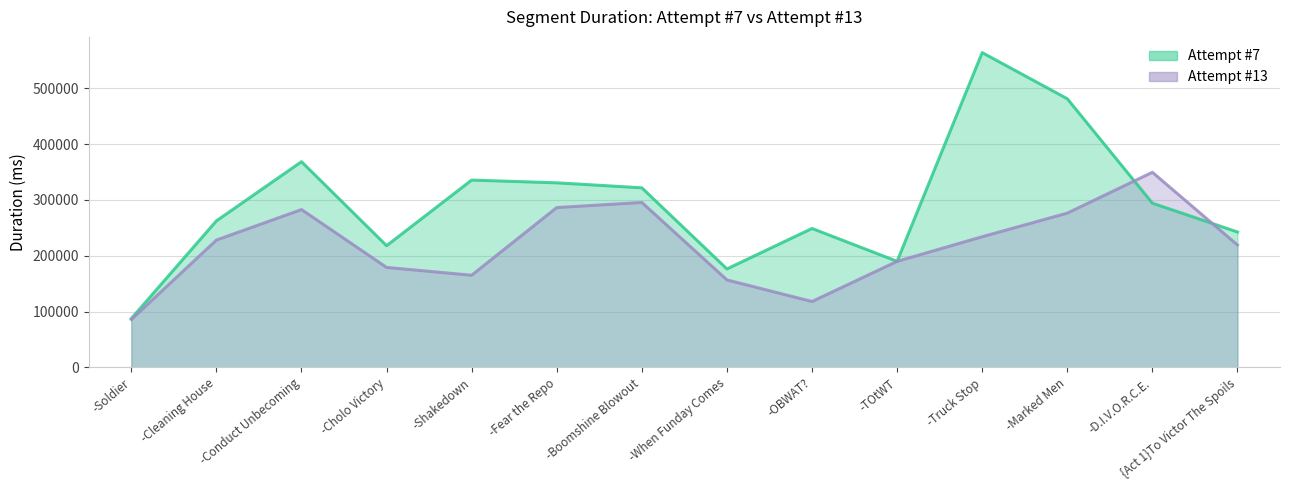

What is the label of the 4th point from the right?

-Truck Stop